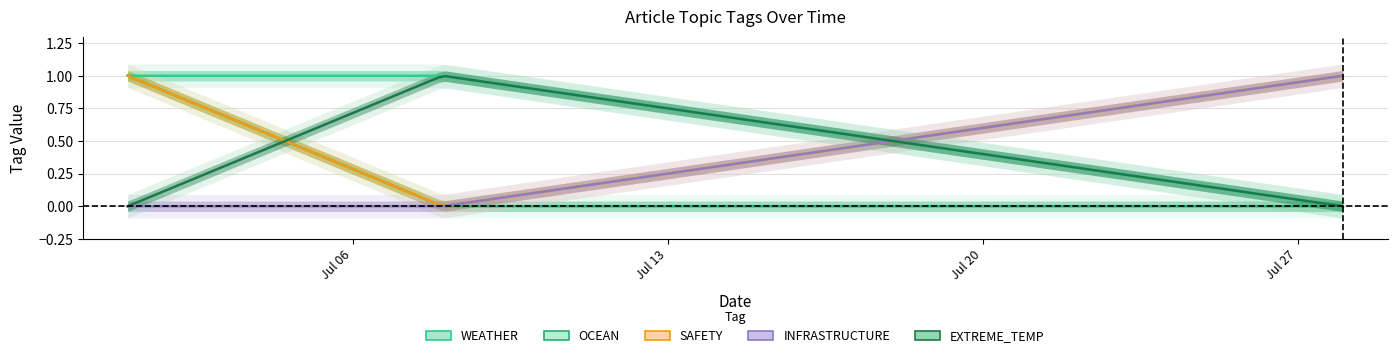

At how many categories does at least one series exceed 0?

3